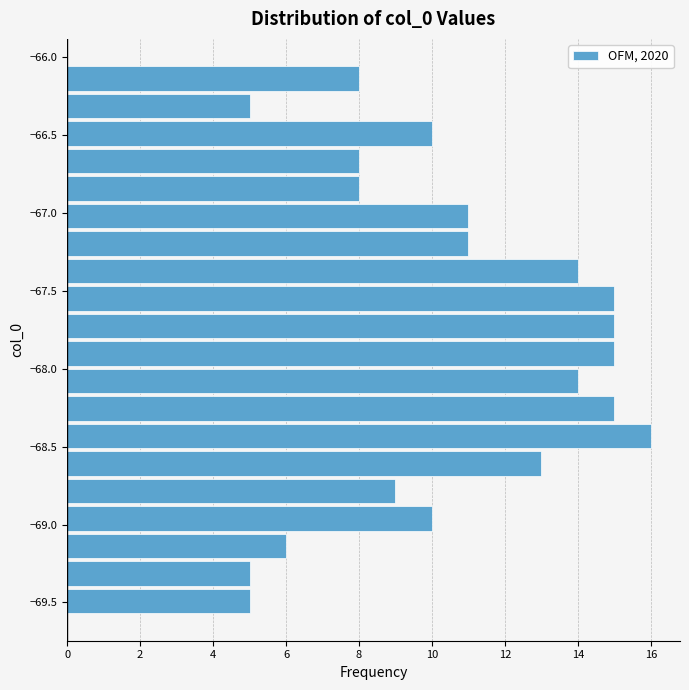

Read against the y-axis, roughly where is the centre of the longest bar?

-68.45